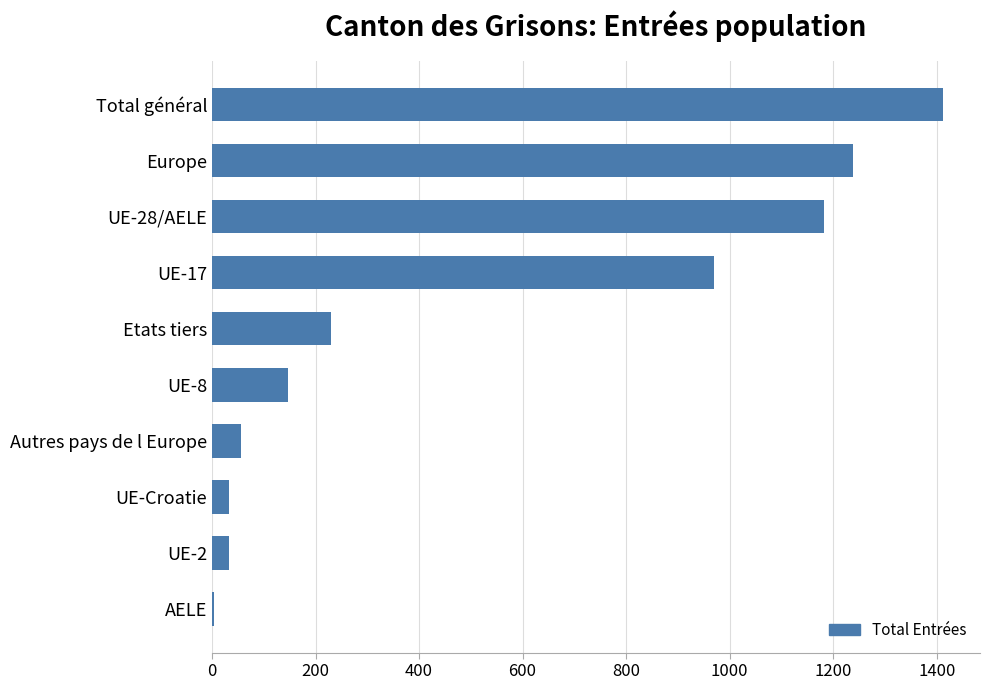

Which category has the highest value across all series?

Total général